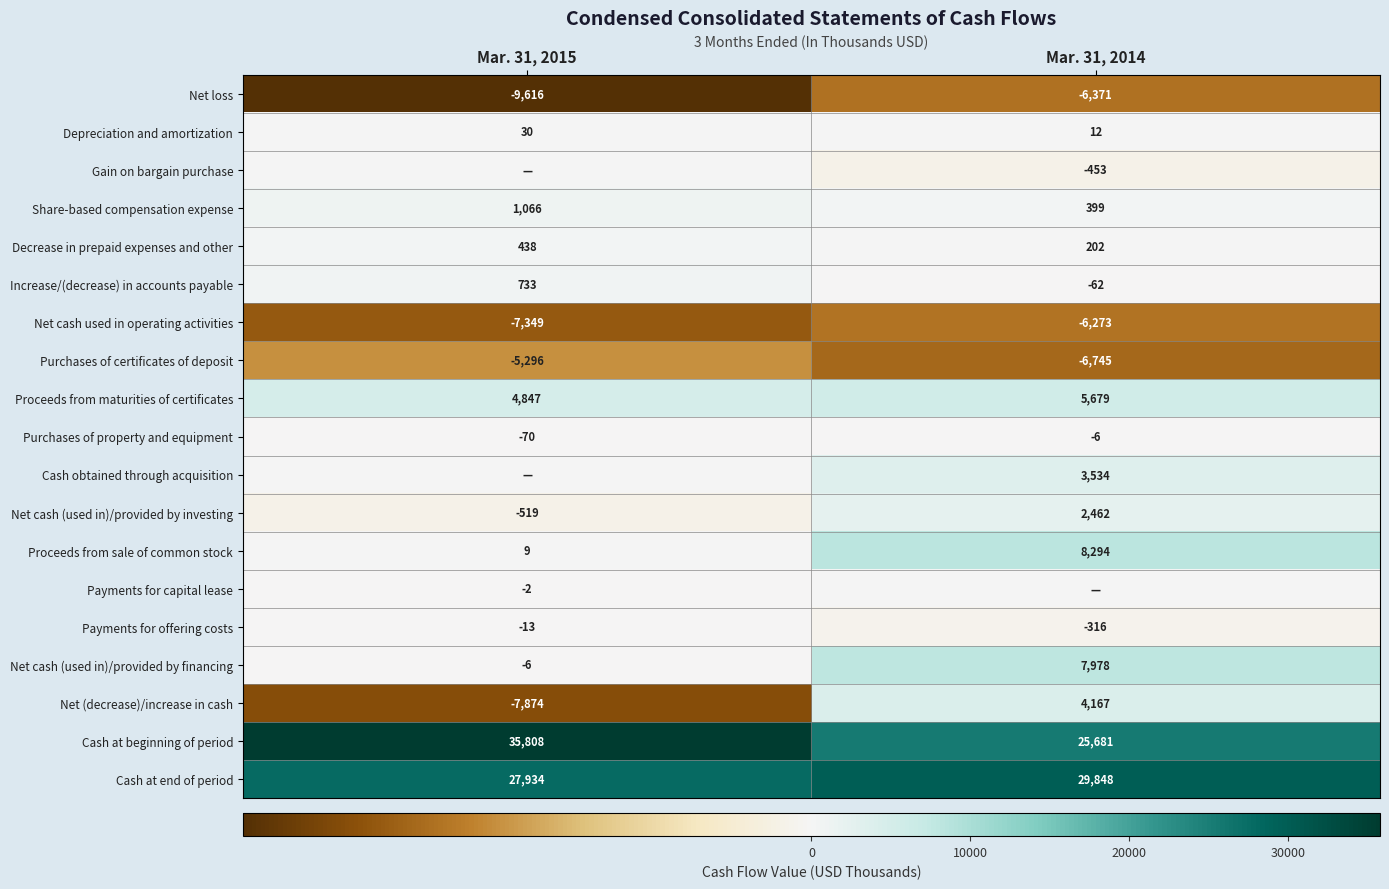

What is the total value across all series at Mar. 31, 2015?

40120